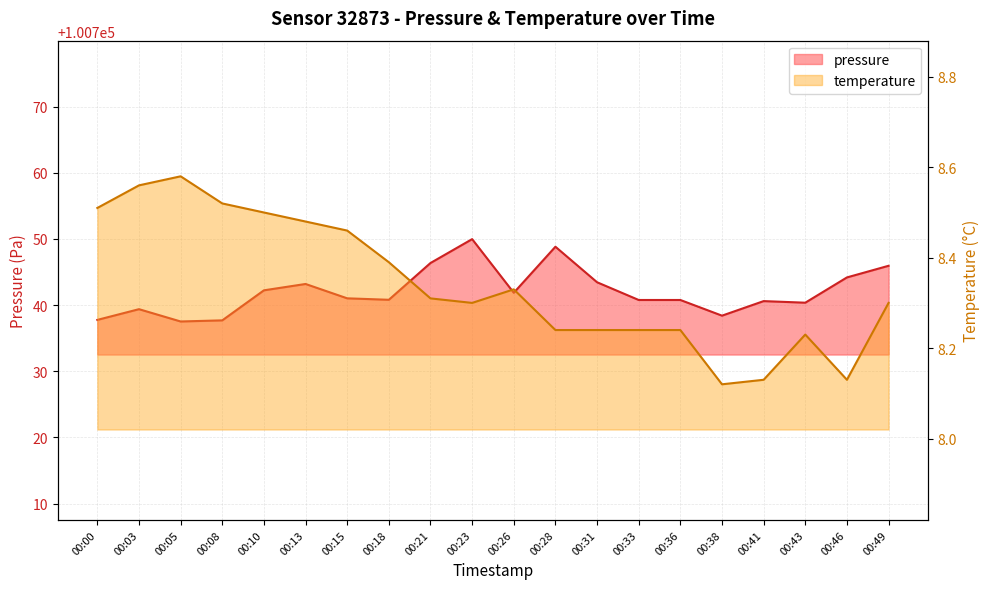

True or false: pressure and temperature cross at least once.

False